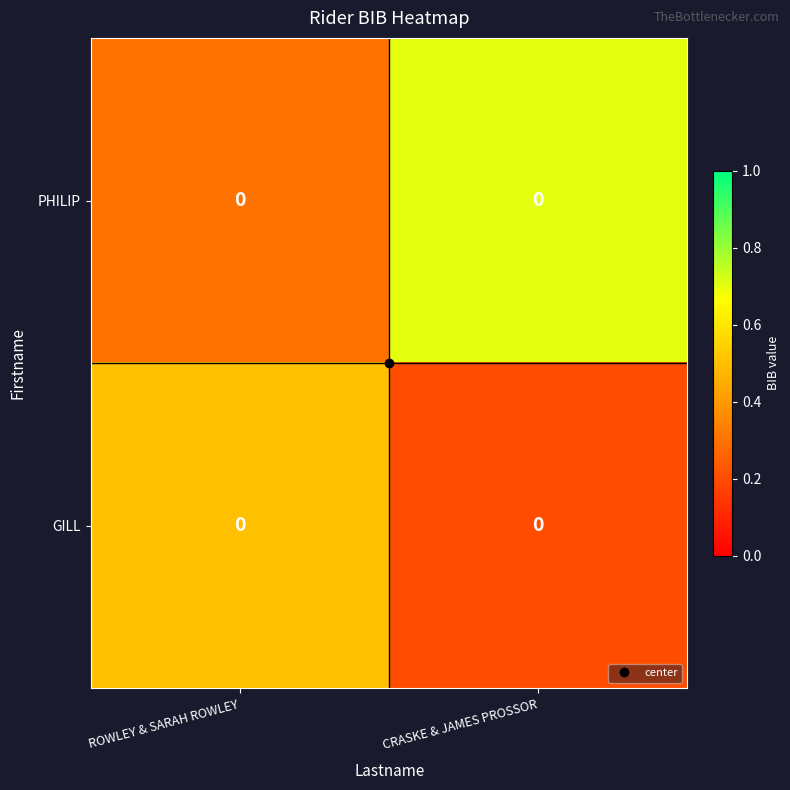

What is the difference between the maximum and minimum values in the GILL series?

0.3